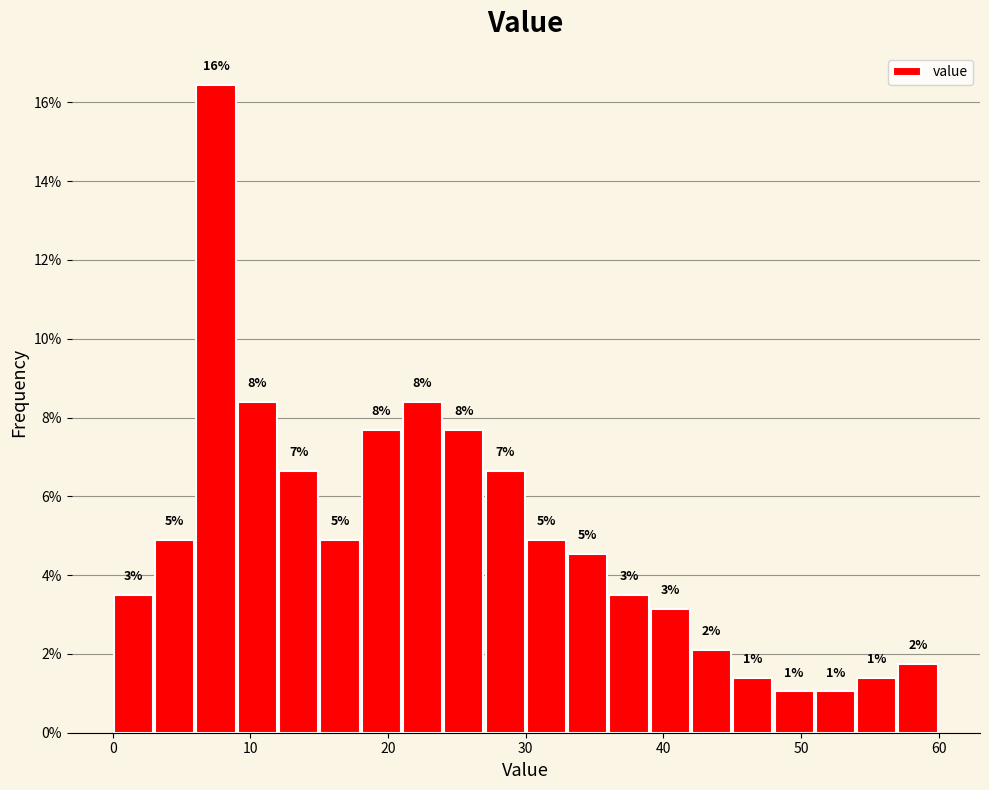

Read against the x-axis, roughly where is the centre of the tallest bar?

8